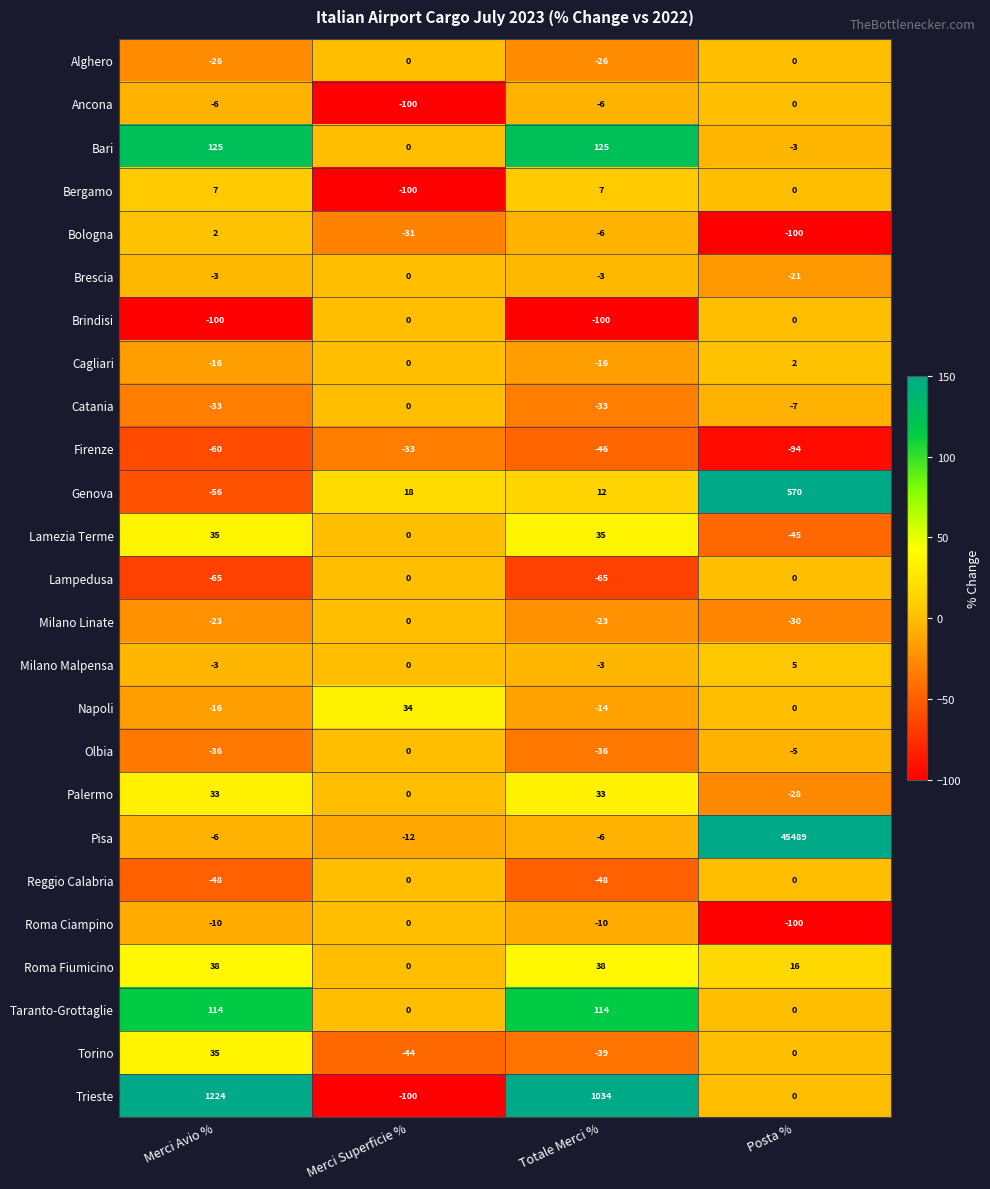

At which category is the sum across all series the highest?

Posta %